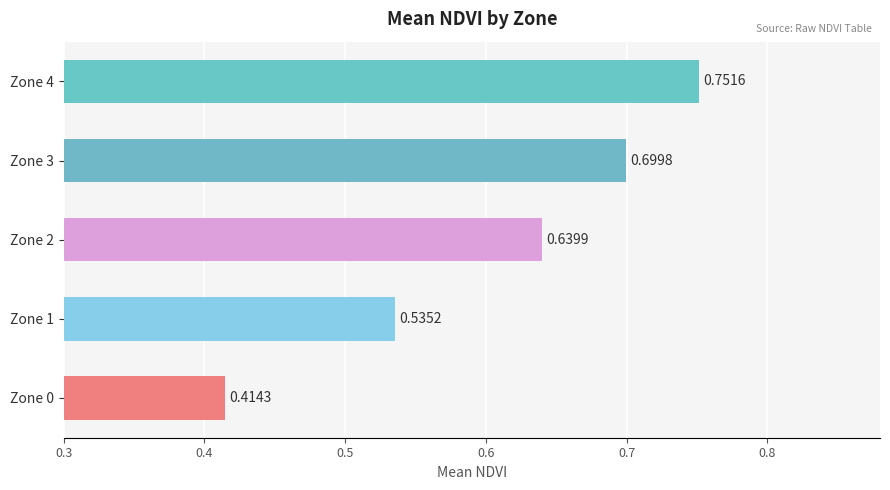

What is the change in value from Zone 1 to Zone 3?

+0.2